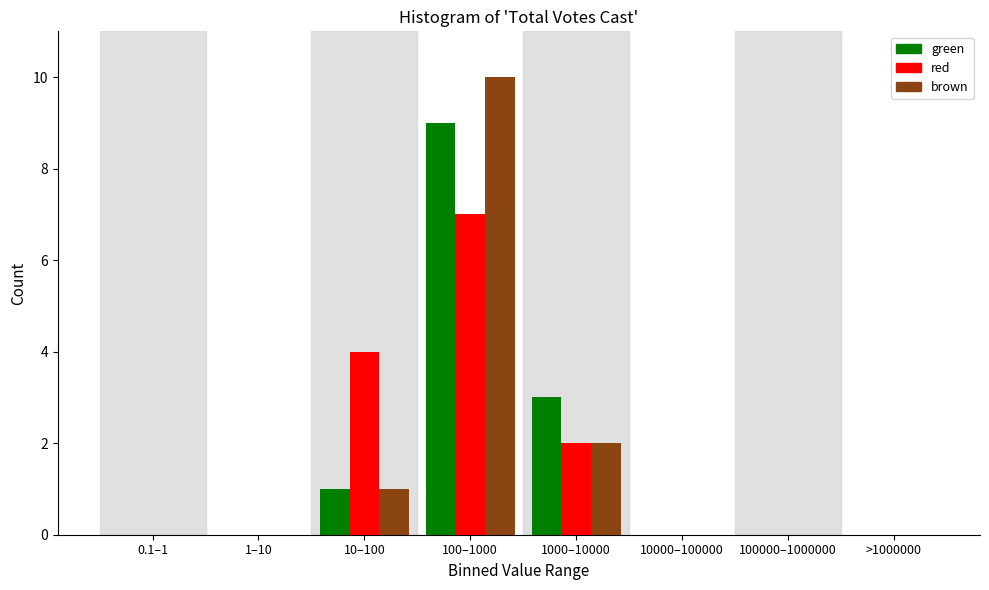

Reading left to right, what are all the values shown in this chart?

green: 0.1–1=0	1–10=0	10–100=1	100–1000=9	1000–10000=3	10000–100000=0	100000–1000000=0	>1000000=0
red: 0.1–1=0	1–10=0	10–100=4	100–1000=7	1000–10000=2	10000–100000=0	100000–1000000=0	>1000000=0
brown: 0.1–1=0	1–10=0	10–100=1	100–1000=10	1000–10000=2	10000–100000=0	100000–1000000=0	>1000000=0